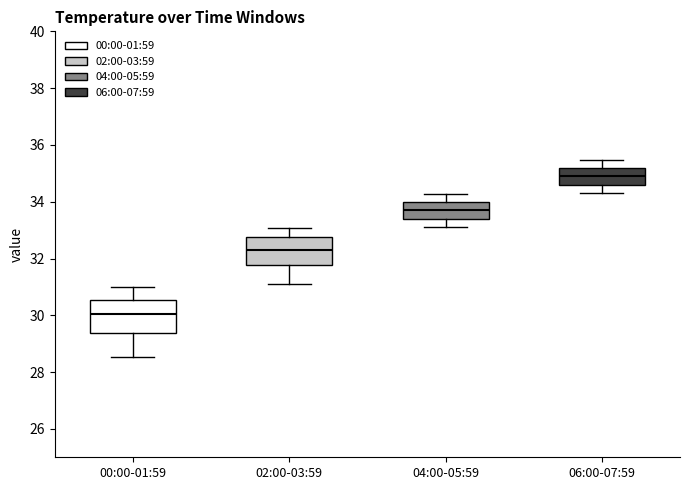

Reading left to right, read every box against the y-axis: the position of its median line, the range the box covers, and the ends of its whiskers. The values are not printed on the chart, so give them approximately, as read against the axis.

00:00-01:59: median 30.0, box 29.4 to 30.6, whiskers 28.6 to 31.0
02:00-03:59: median 32.4, box 31.8 to 32.8, whiskers 31.2 to 33.0
04:00-05:59: median 33.6, box 33.4 to 34.0, whiskers 33.2 to 34.2
06:00-07:59: median 34.8, box 34.6 to 35.2, whiskers 34.4 to 35.4